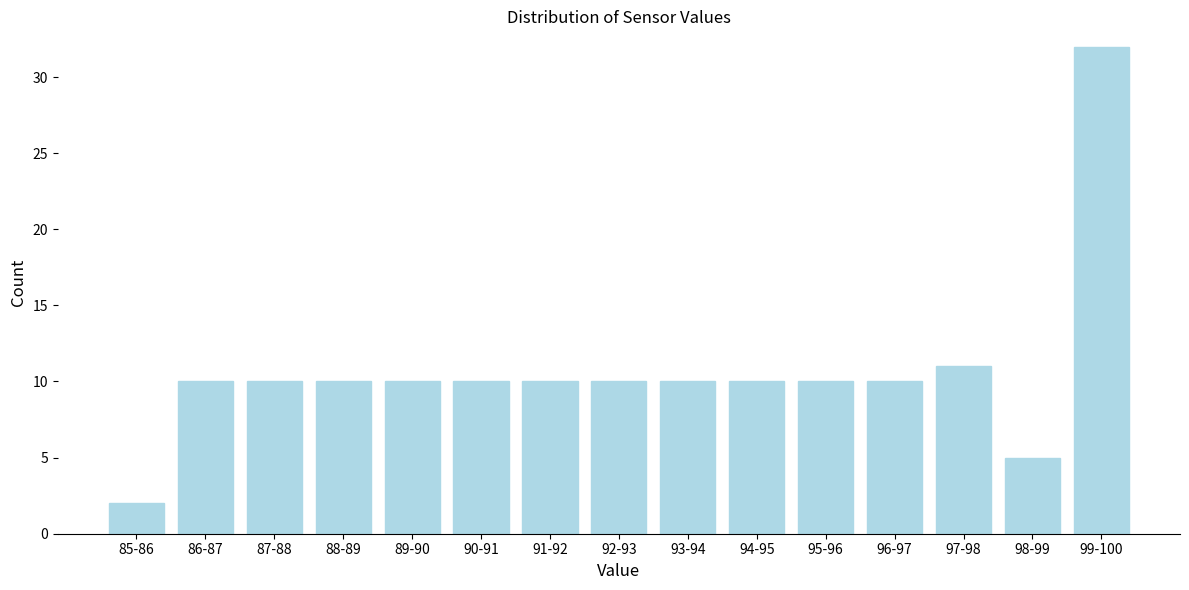

Reading right to left, extract all data points from this chart.

32	5	11	10	10	10	10	10	10	10	10	10	10	10	2